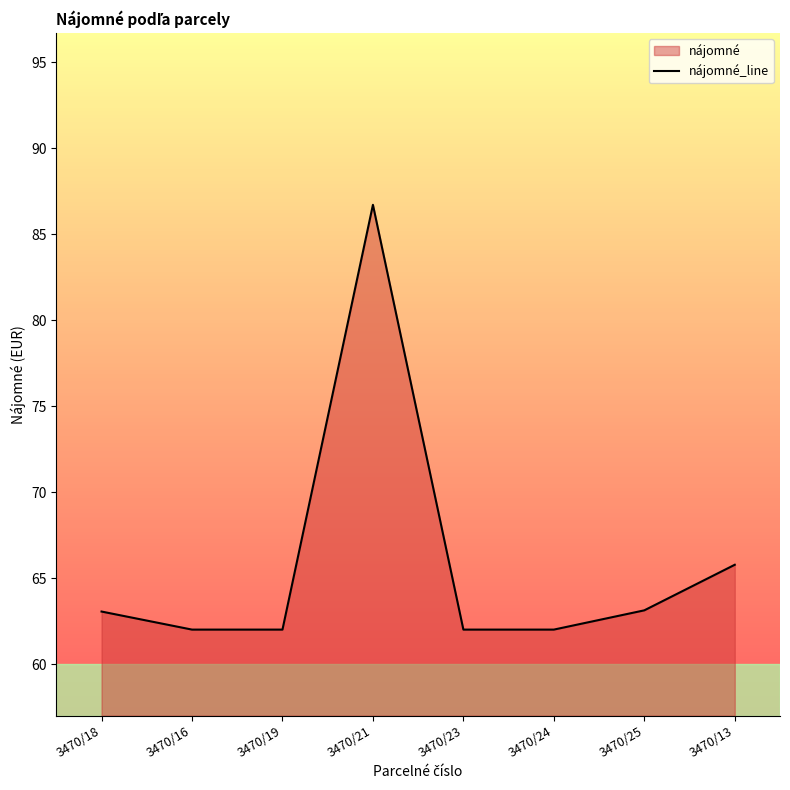

Where is the data nearest to the value 74?

3470/13